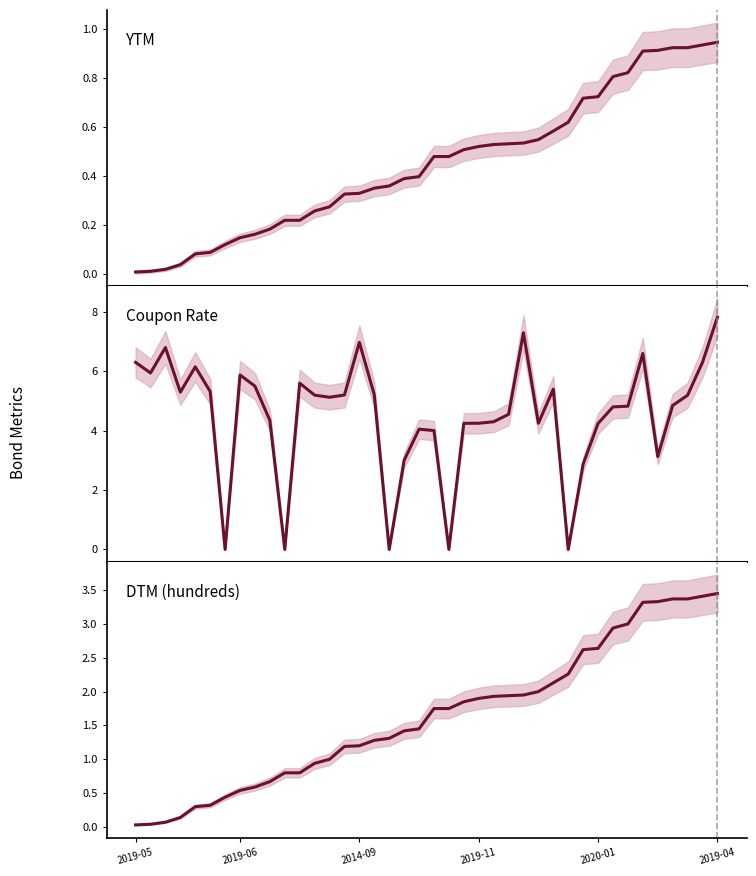

True or false: YTM has more than 2 points higher than both neighbors.

False